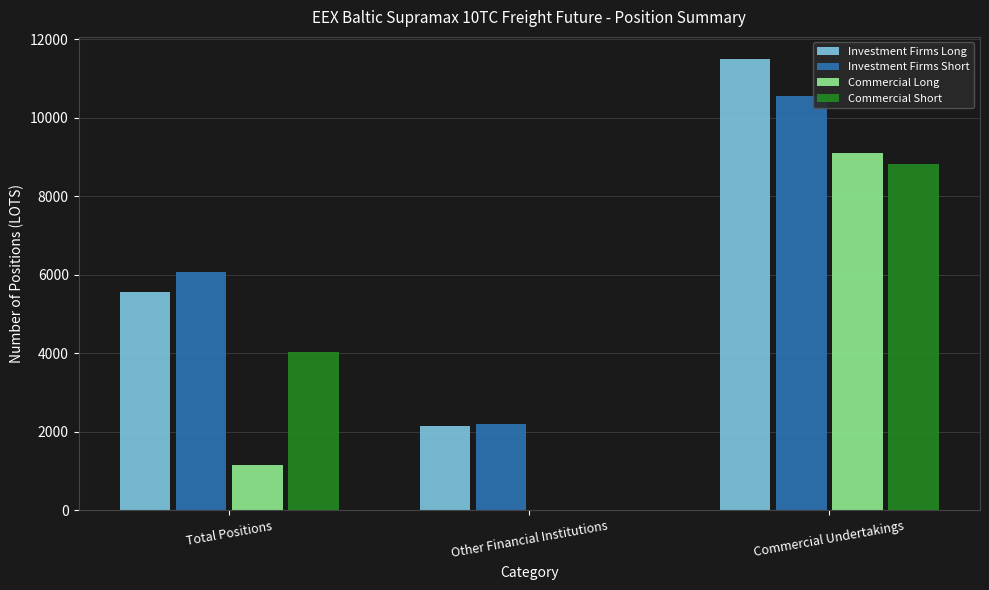

How many data points does each series have?

3